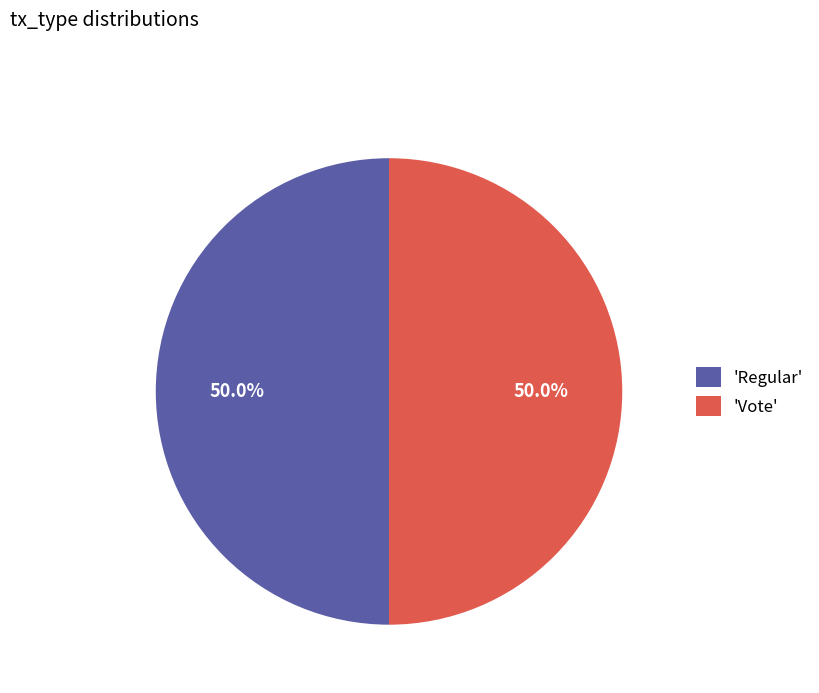

Count the number of slices in the pie.

2